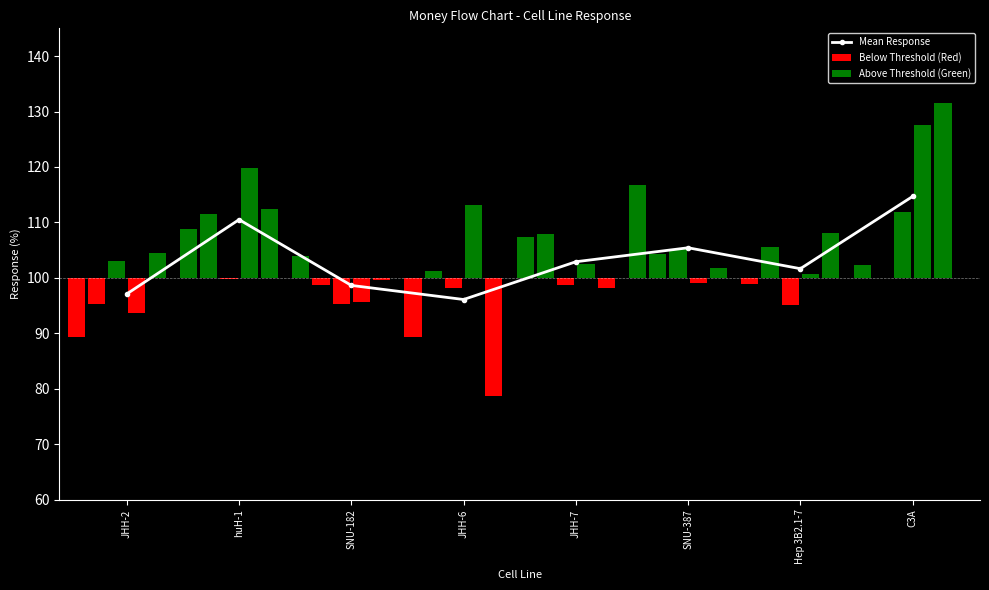

What is the difference between the second highest and minimum values?

14.4